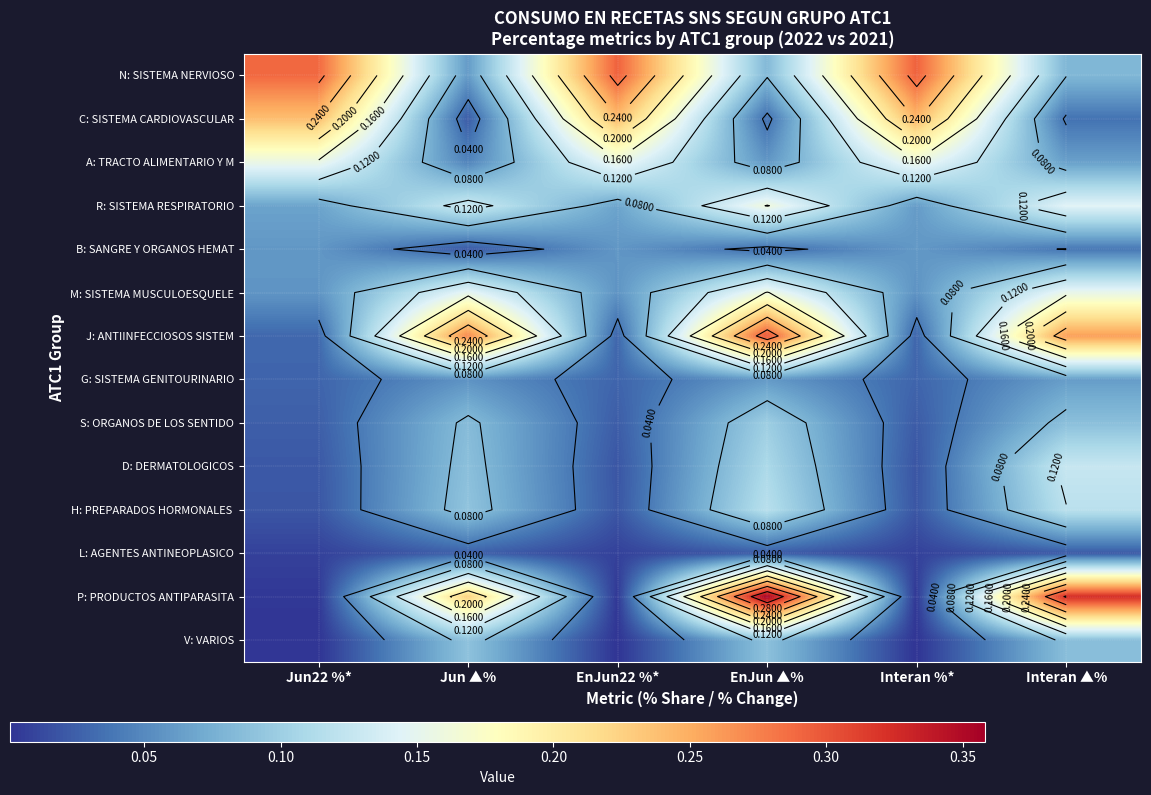

List the series in order of their peak value, lowest first.

L: AGENTES ANTINEOPLASICO, B: SANGRE Y ORGANOS HEMAT, G: SISTEMA GENITOURINARIO, V: VARIOS, S: ORGANOS DE LOS SENTIDO, H: PREPARADOS HORMONALES, D: DERMATOLOGICOS, A: TRACTO ALIMENTARIO Y M, R: SISTEMA RESPIRATORIO, M: SISTEMA MUSCULOESQUELE, C: SISTEMA CARDIOVASCULAR, N: SISTEMA NERVIOSO, J: ANTIINFECCIOSOS SISTEM, P: PRODUCTOS ANTIPARASITA